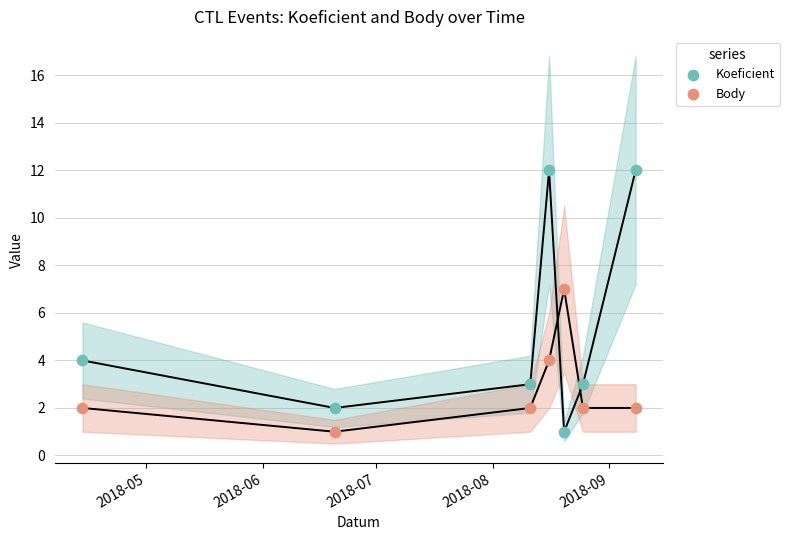

Which series has the largest Y range (max minus min)?

Koeficient